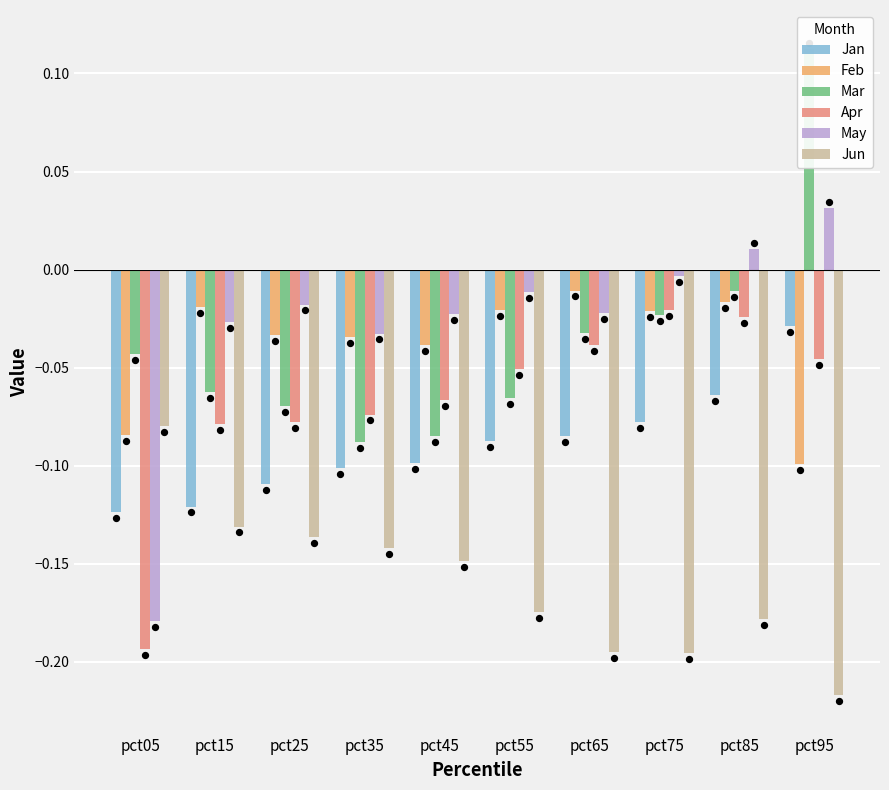

What are all the series names shown in the legend?

Jan, Feb, Mar, Apr, May, Jun